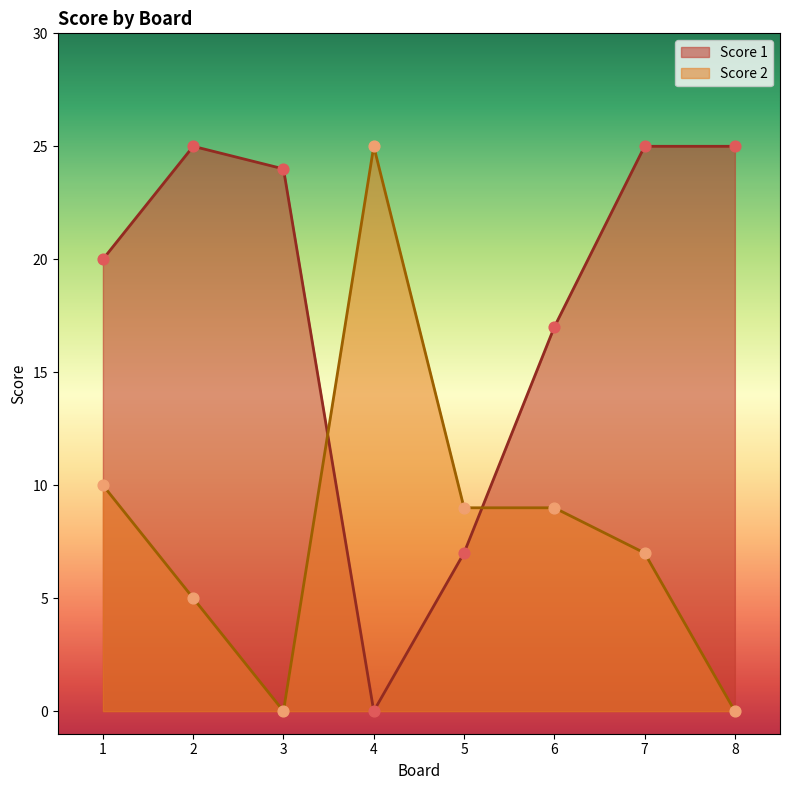

Is the value of Score 2 at 2 greater than the value of Score 1 at 6?

No